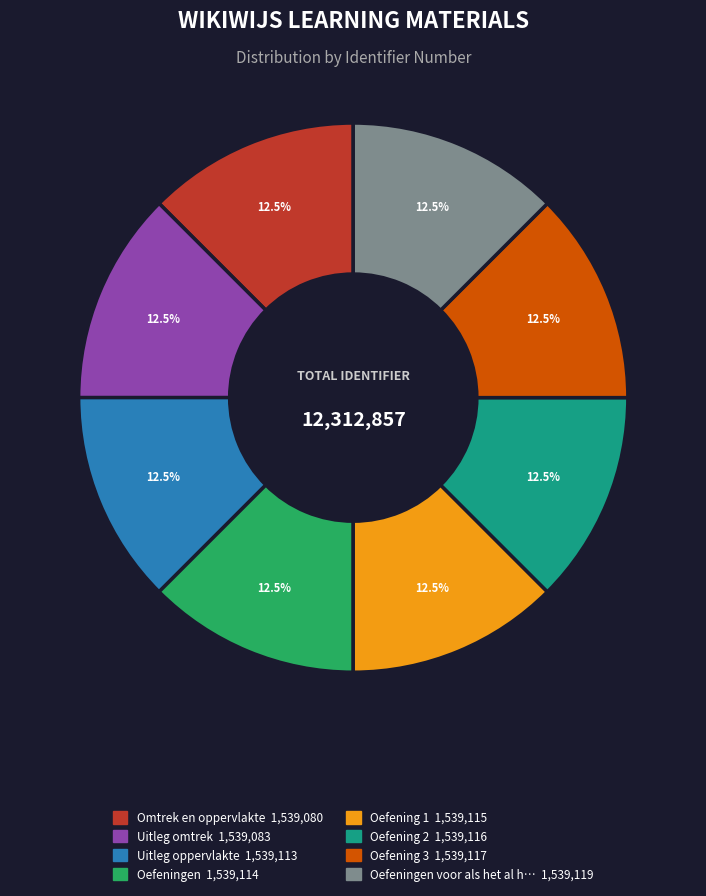

Is there a majority slice in this chart?

No